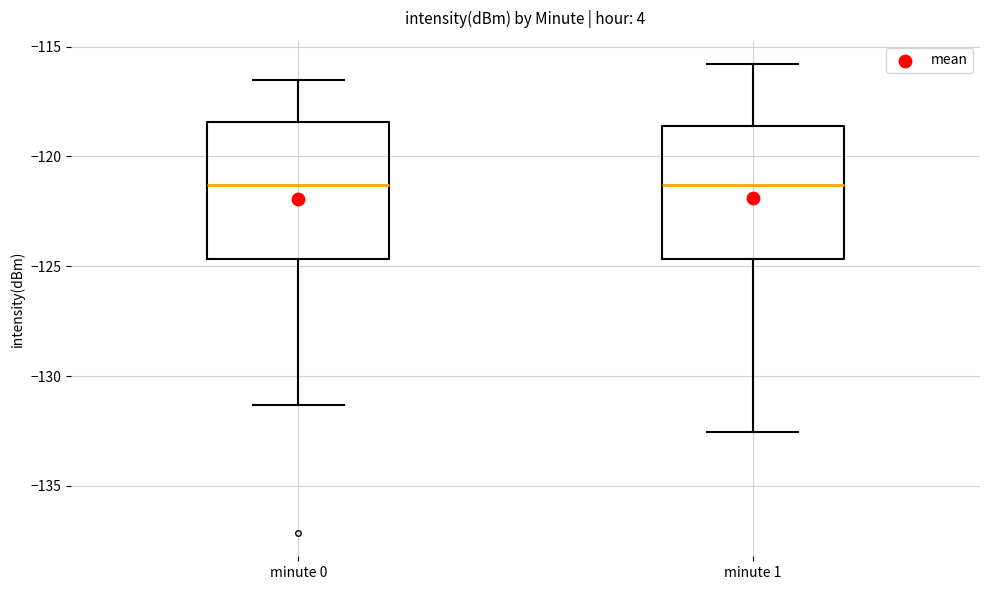

Reading left to right, transcribe this box plot: for each box, give where its median line is, the range the box spans, and where its two whiskers end, as read against the y-axis. The values are not printed on the chart, so give them approximately, as read against the axis.

minute 0: median -121.5, box -124.5 to -118.5, whiskers -131.5 to -116.5
minute 1: median -121.5, box -124.5 to -118.5, whiskers -132.5 to -116.0